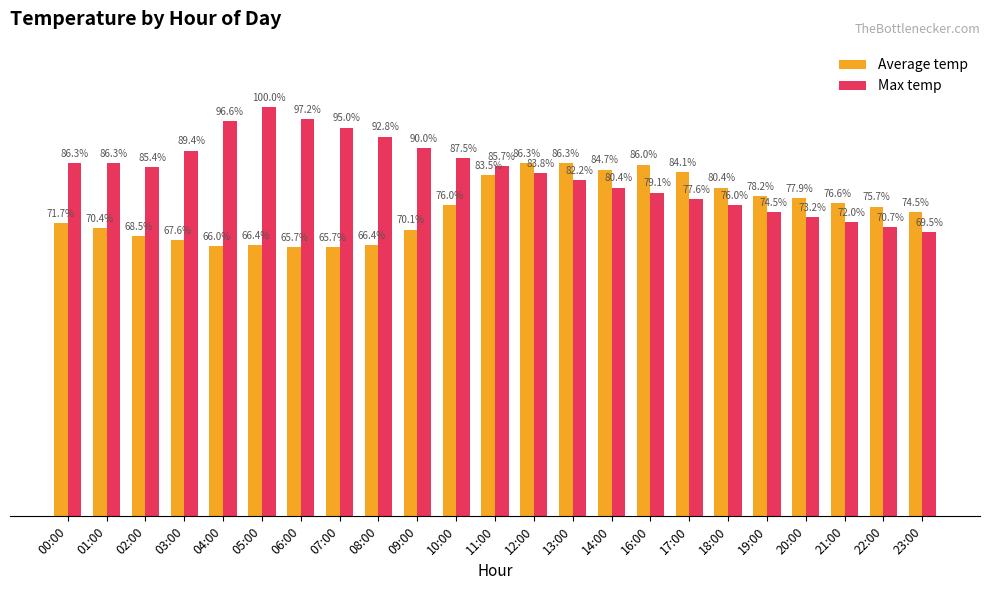

Which series changed the most between 07:00 and 13:00?

Average temp